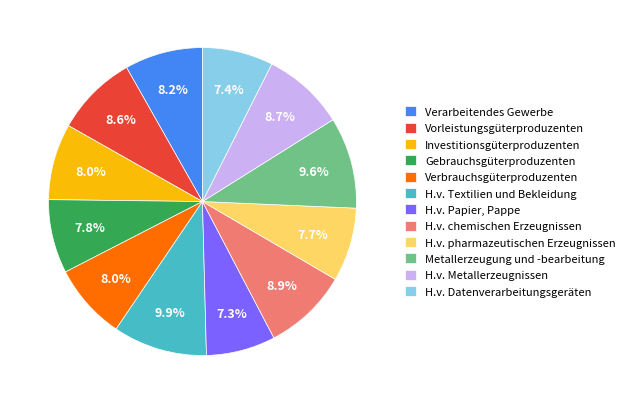

What is the ratio of the value at H.v. chemischen Erzeugnissen to the value at Gebrauchsgüterproduzenten?

1.1